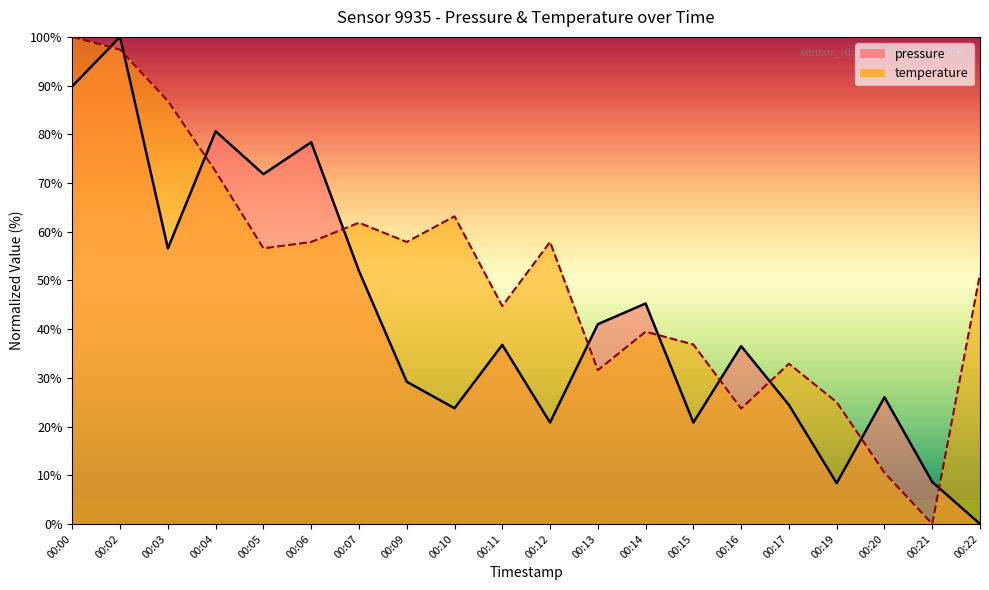

Which series has the largest total across all categories?

temperature